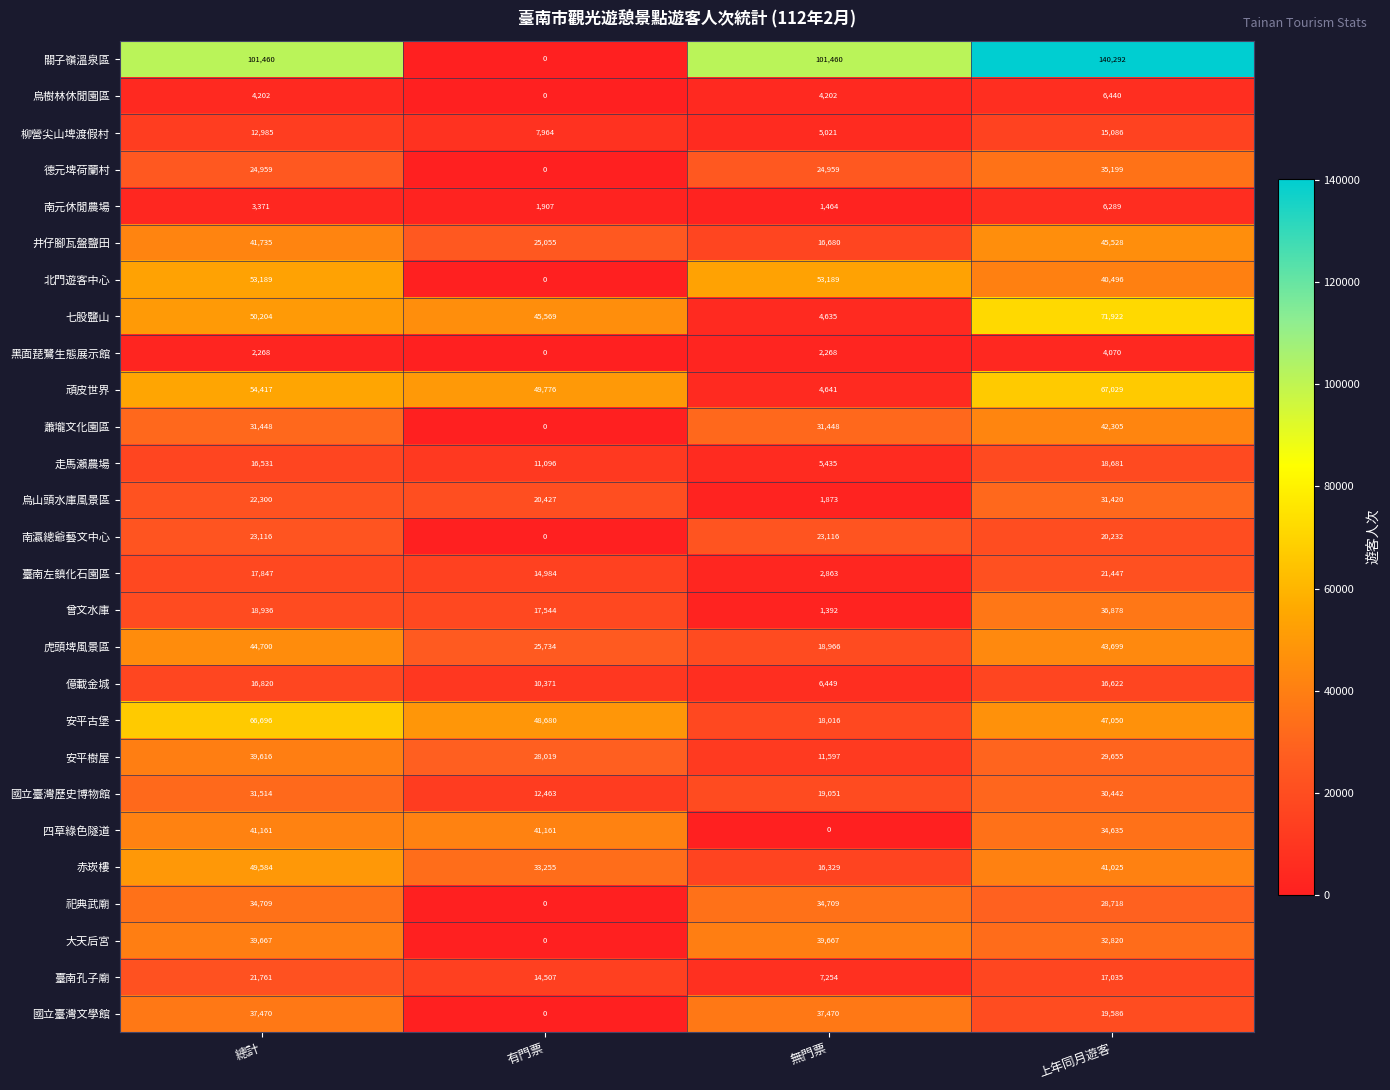

Which series has the widest spread of values?

關子嶺溫泉區